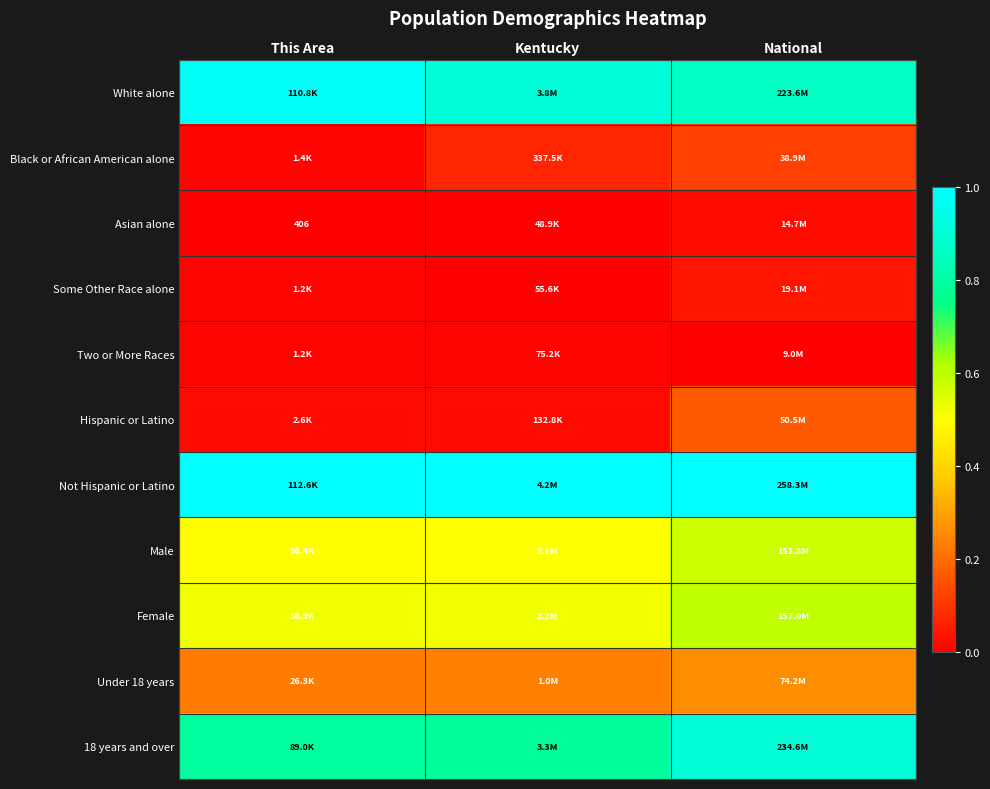

What is the average value of the Under 18 years series?

0.2